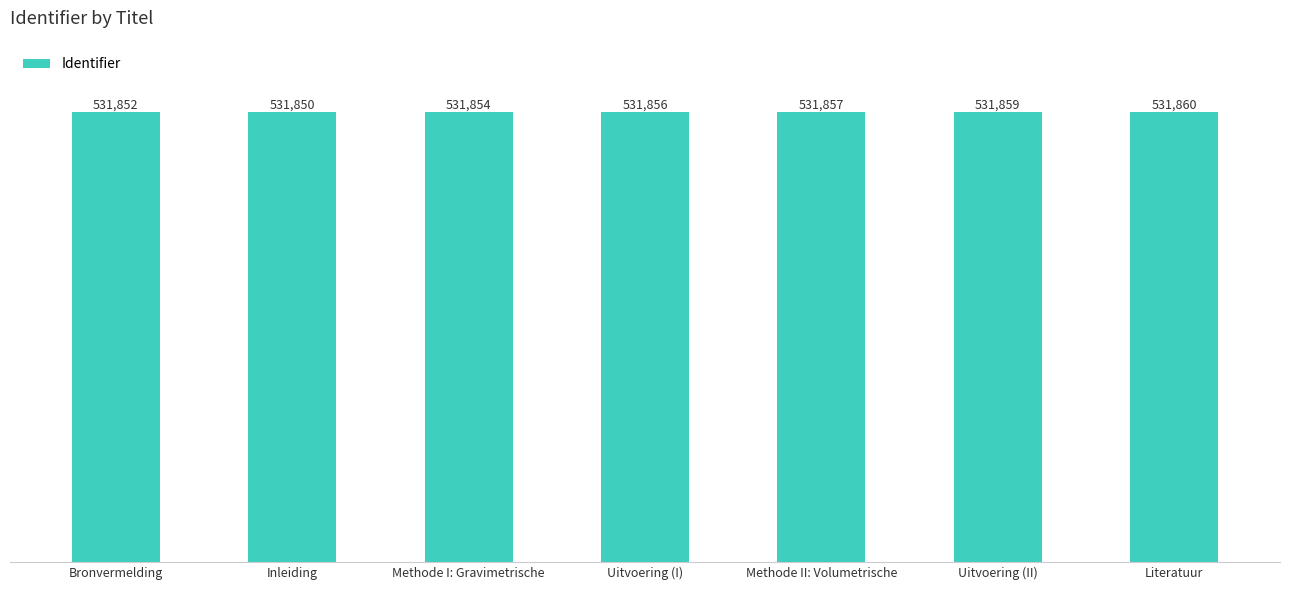

Which label corresponds to the smallest value in the chart?

Inleiding